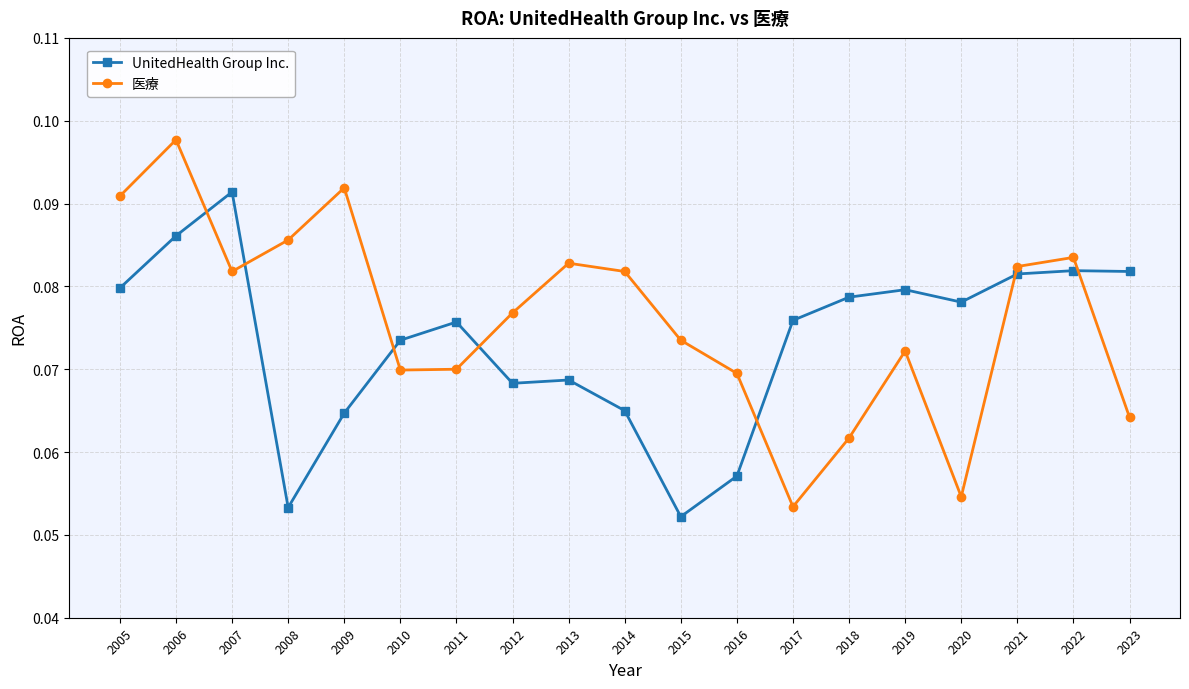

What is the sum of the UnitedHealth Group Inc. values at 2007 and 2017?

0.2